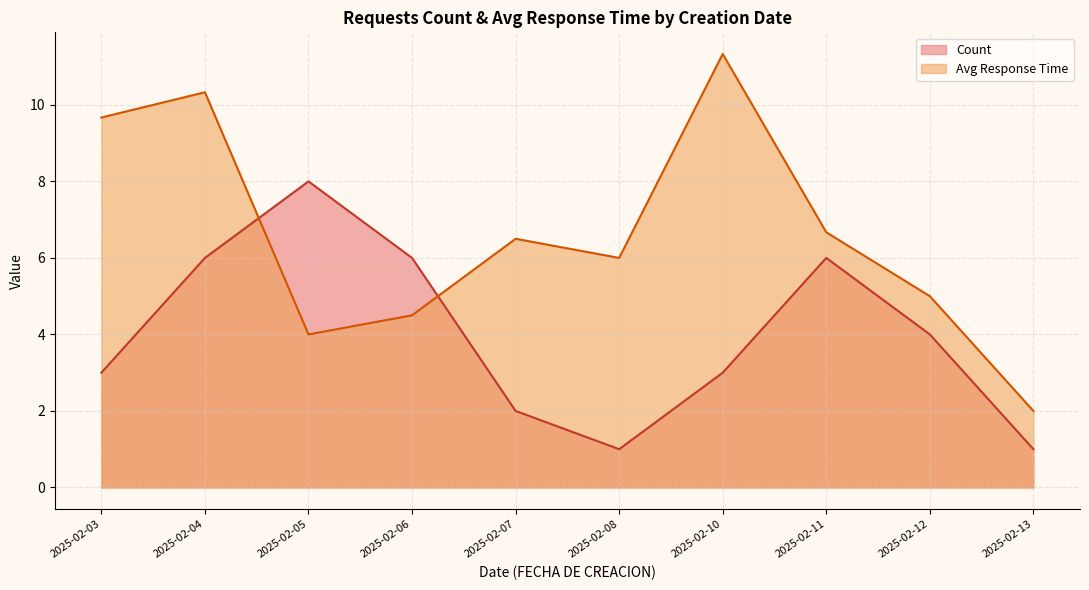

Which category has the highest value across all series?

2025-02-10